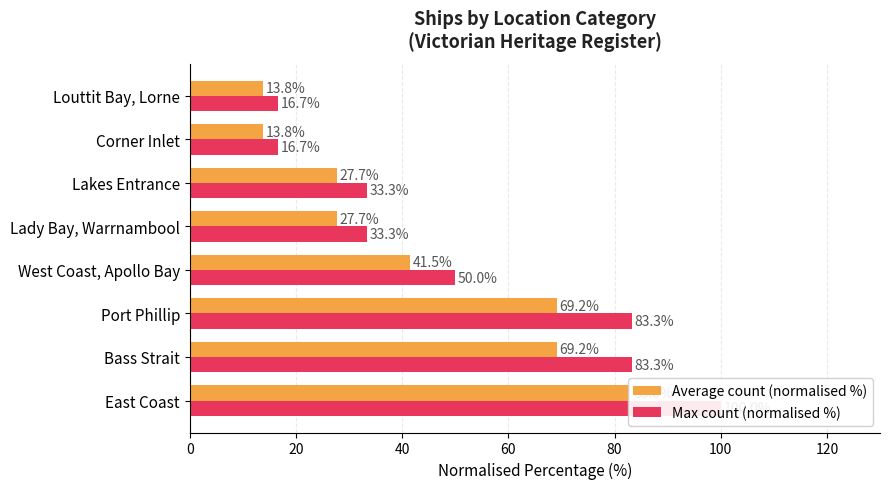

What is the difference between the maximum and minimum values in the Max count (normalised %) series?

83.3